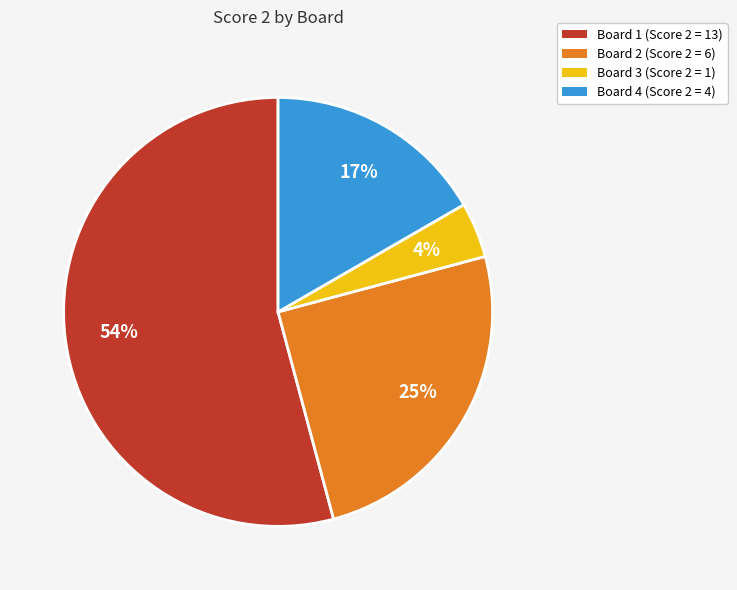

Which slice is the largest?

Board 1